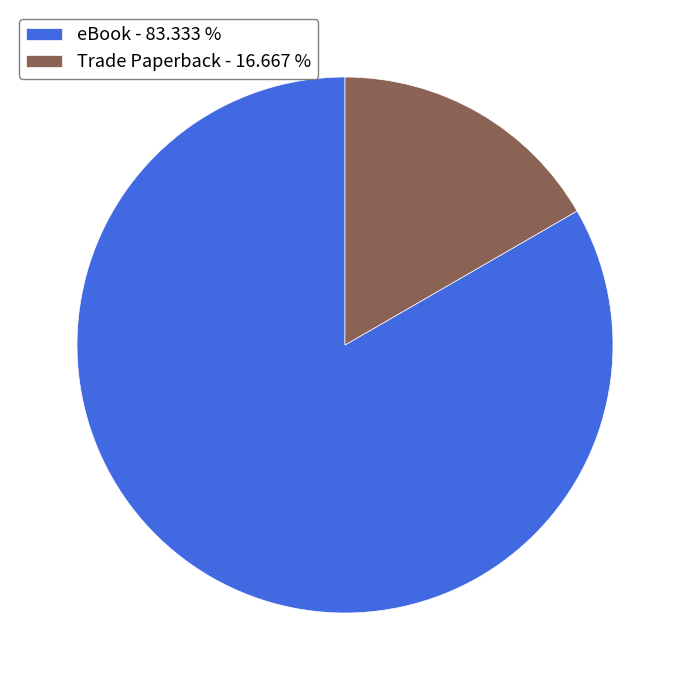

Which slice is the smallest?

Trade Paperback